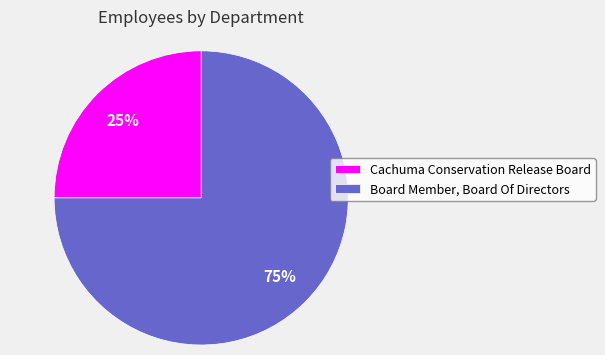

Which category has the smallest portion of the pie?

Cachuma Conservation Release Board